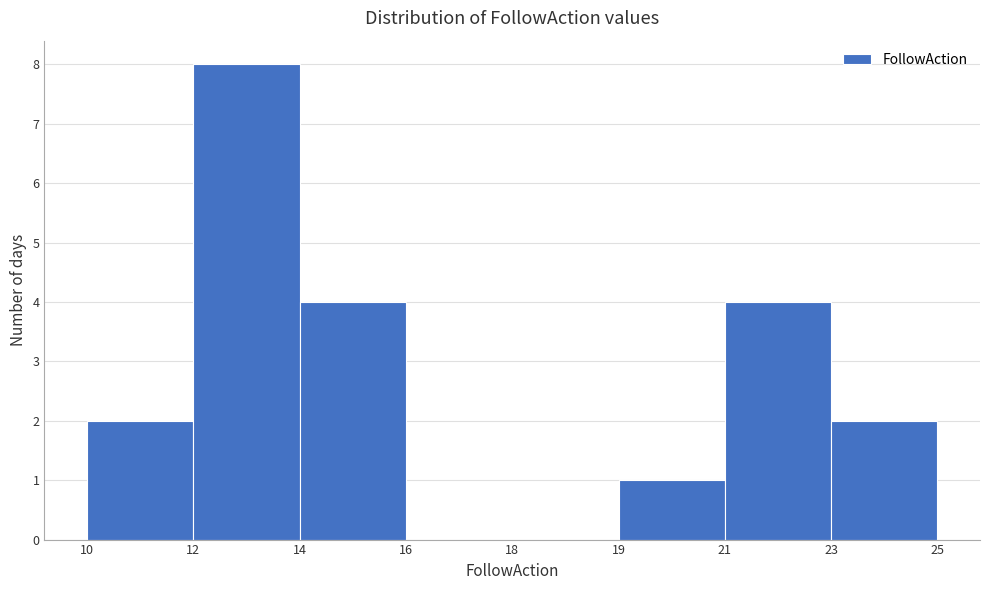

Reading left to right, transcribe all the data shown in this chart.

10=2	12=8	14=4	16=0	18=0	19=1	21=4	23=2